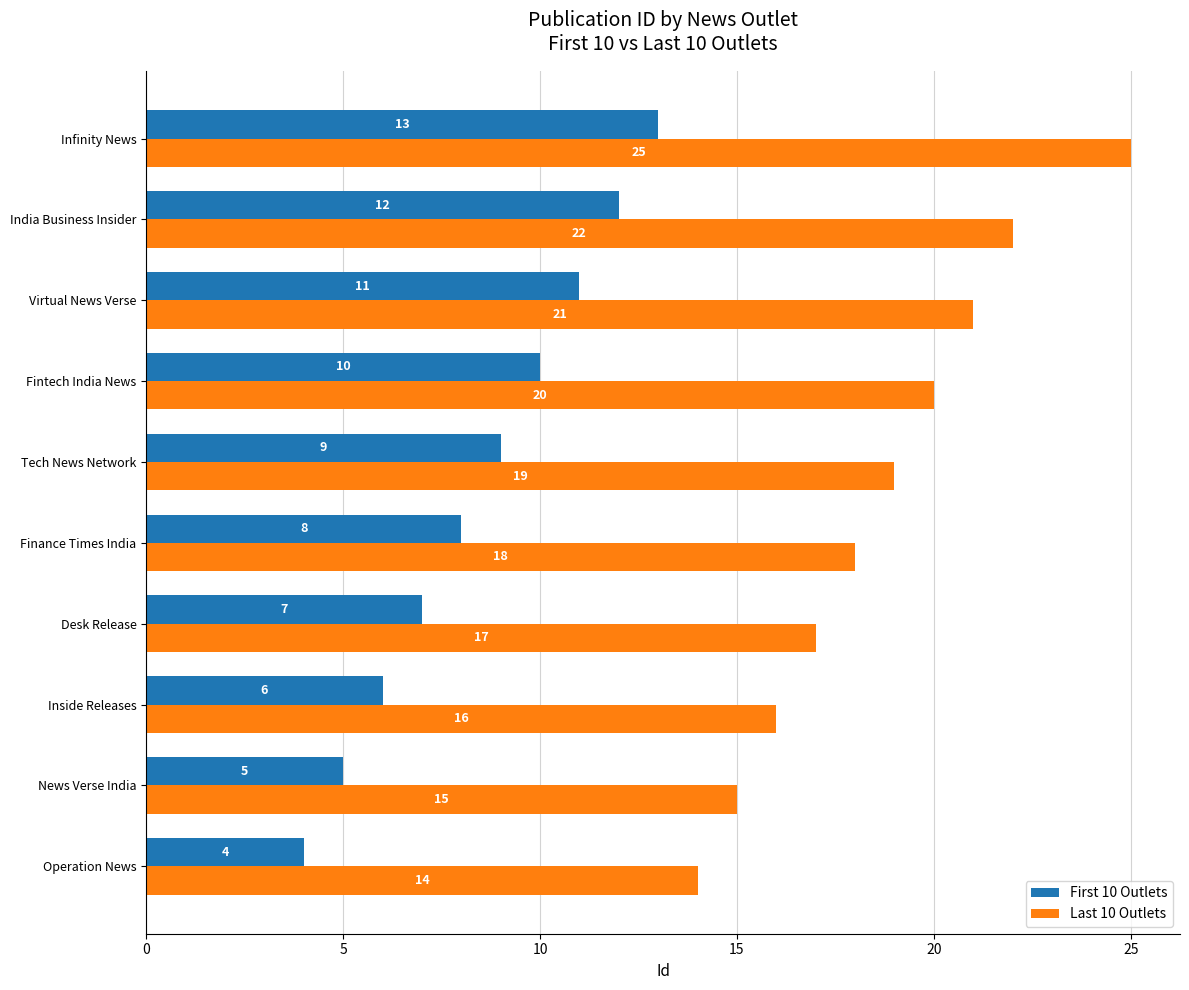

How many categories are shown in the chart?

10